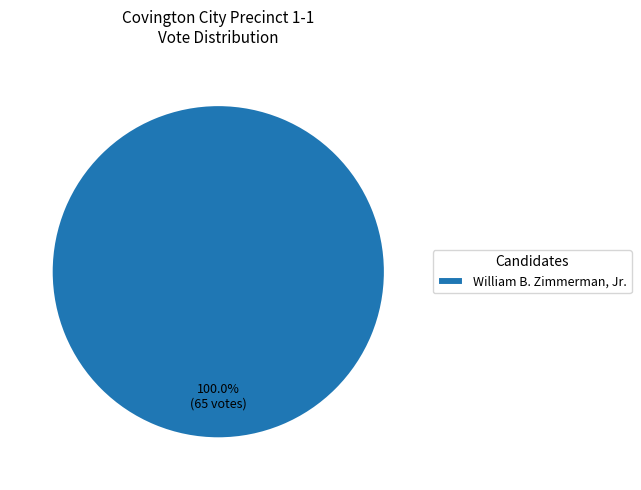

Rank the categories by value from highest to lowest.

William B. Zimmerman, Jr.